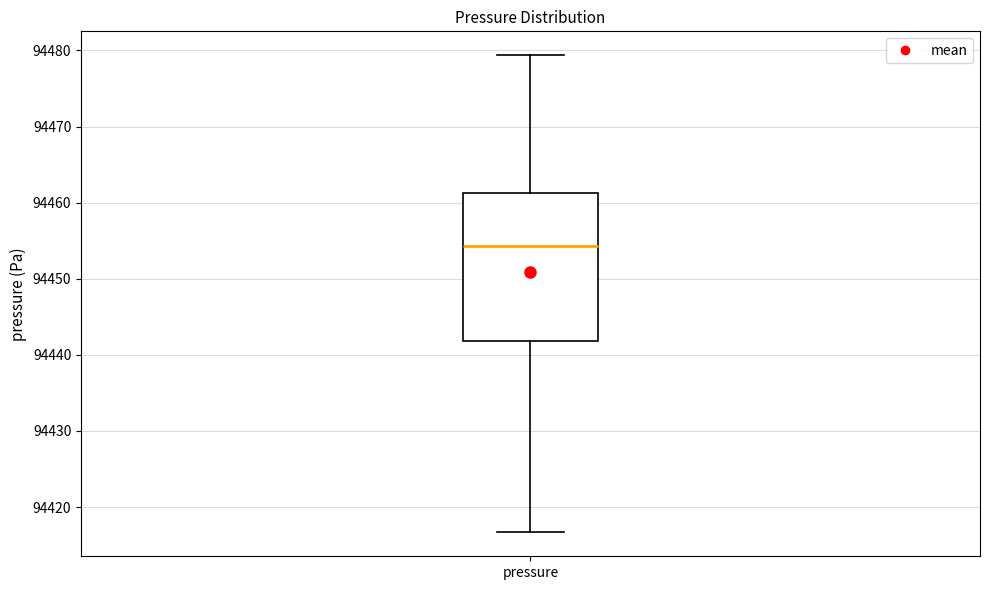

Where is the lower edge of the box for pressure on the y-axis? The values are not printed on the chart, so give them approximately, as read against the axis.

94442